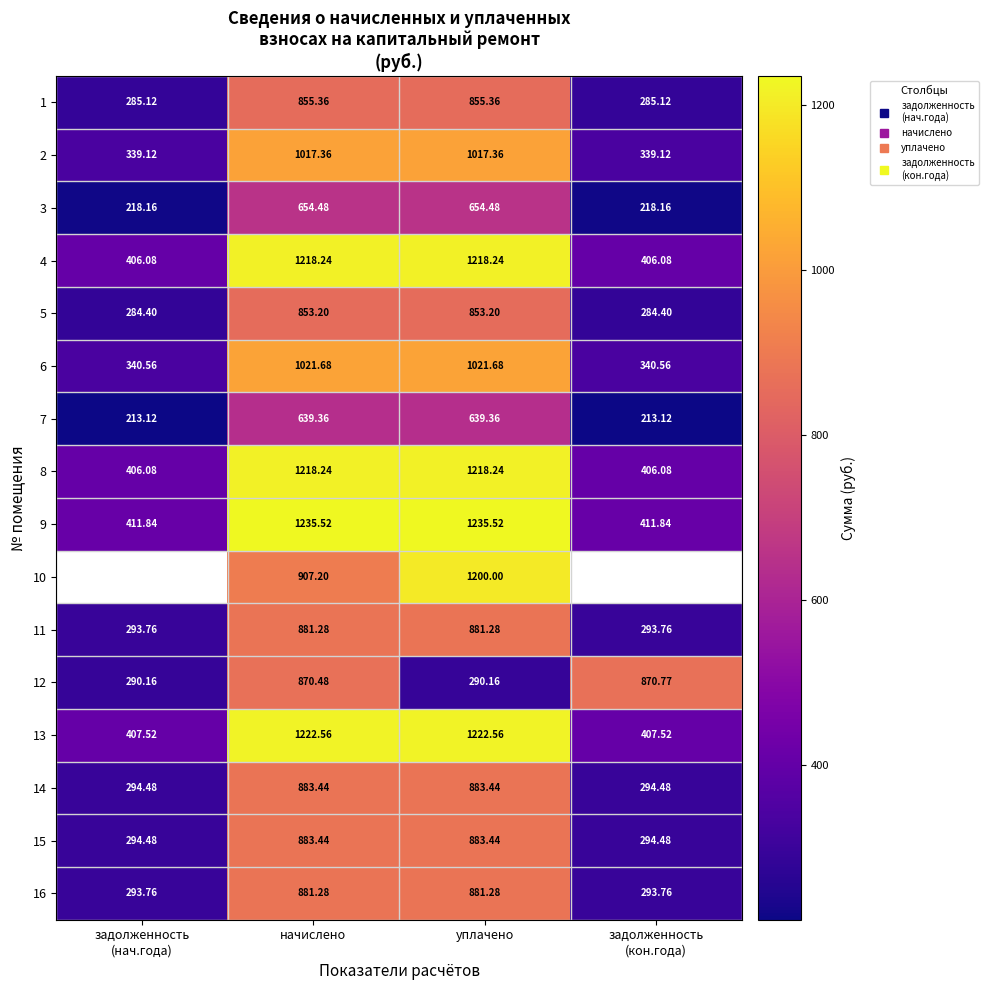

List the labels in order of 15 value, smallest first.

задолженность (нач.года), задолженность (кон.года), начислено, уплачено